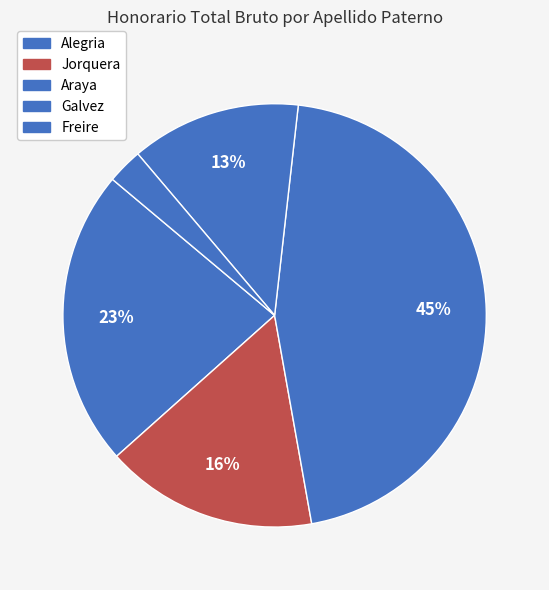

Count the number of slices in the pie.

5